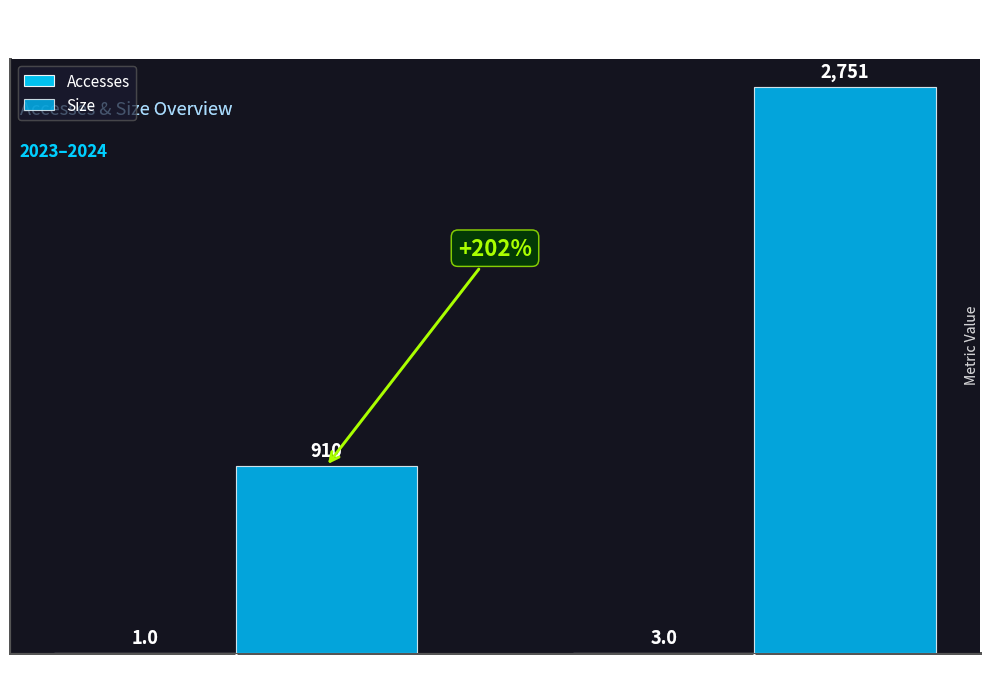

What is the difference between the Size values at 2024-02 and 2023-09?

1841